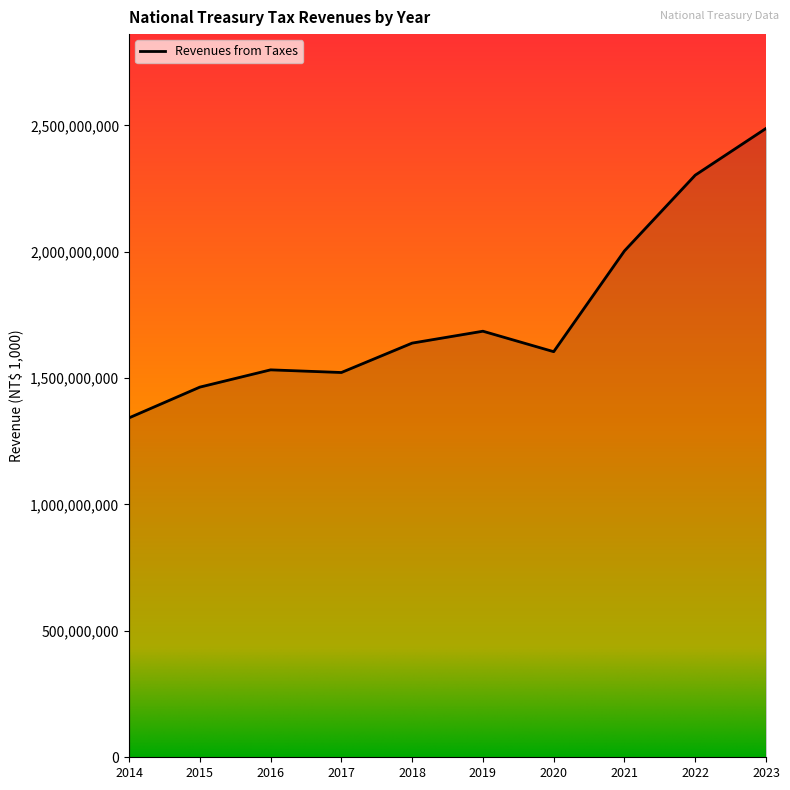

What is the change in value from 2014 to 2015?

+121581123